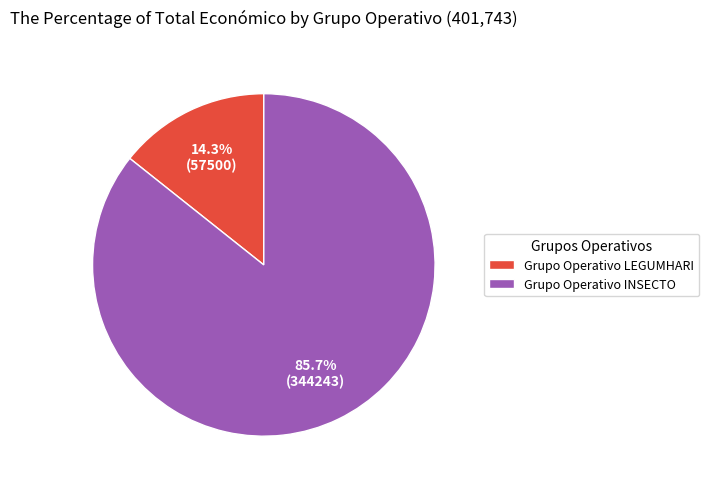

Which slice is the smallest?

Grupo Operativo LEGUMHARI